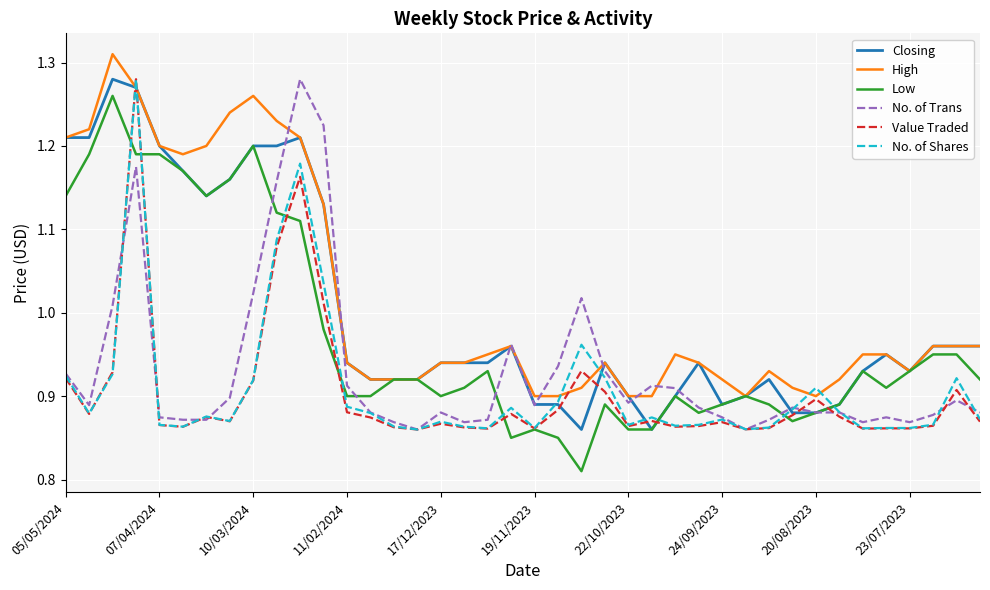

Which series has the largest range (max minus min)?

Low